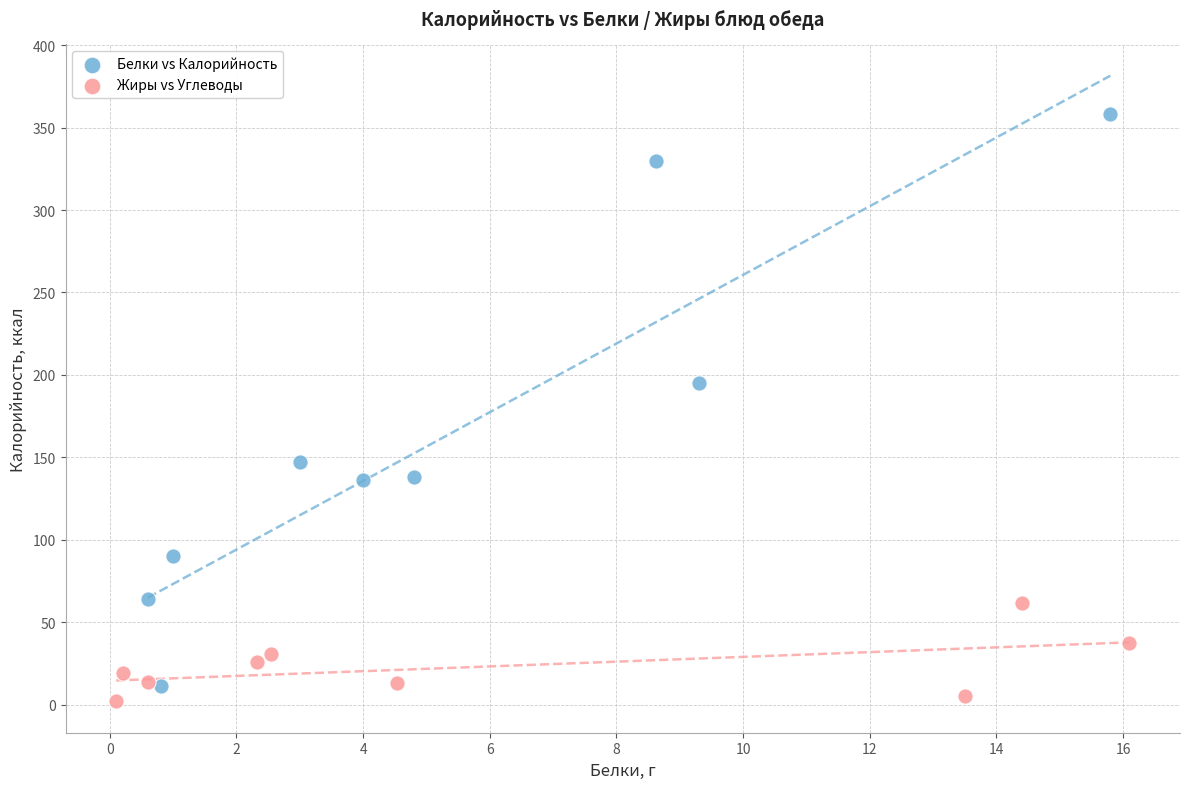

What are all the series names shown in the legend?

Белки vs Калорийность, Жиры vs Углеводы